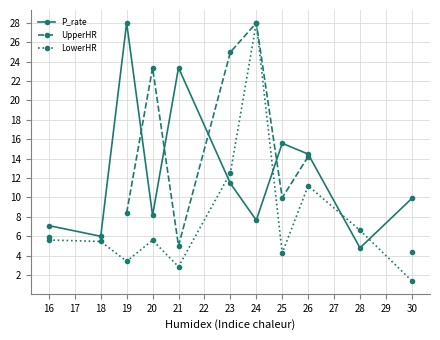

Where is the first local maximum for P_rate?

19